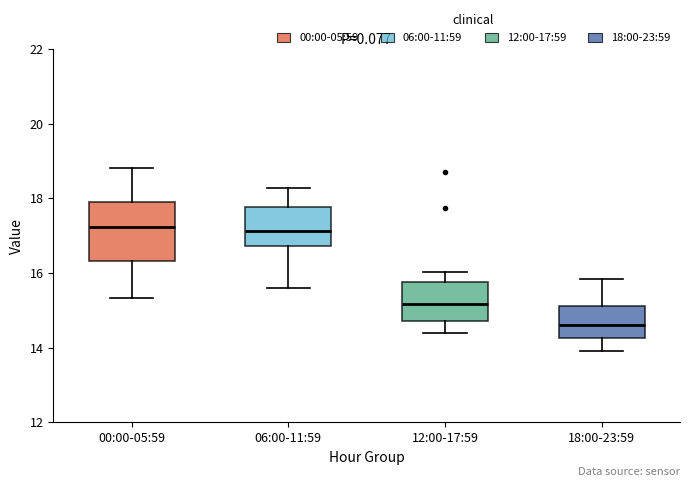

Which box is the tallest, from its lower edge to its upper edge?

00:00-05:59